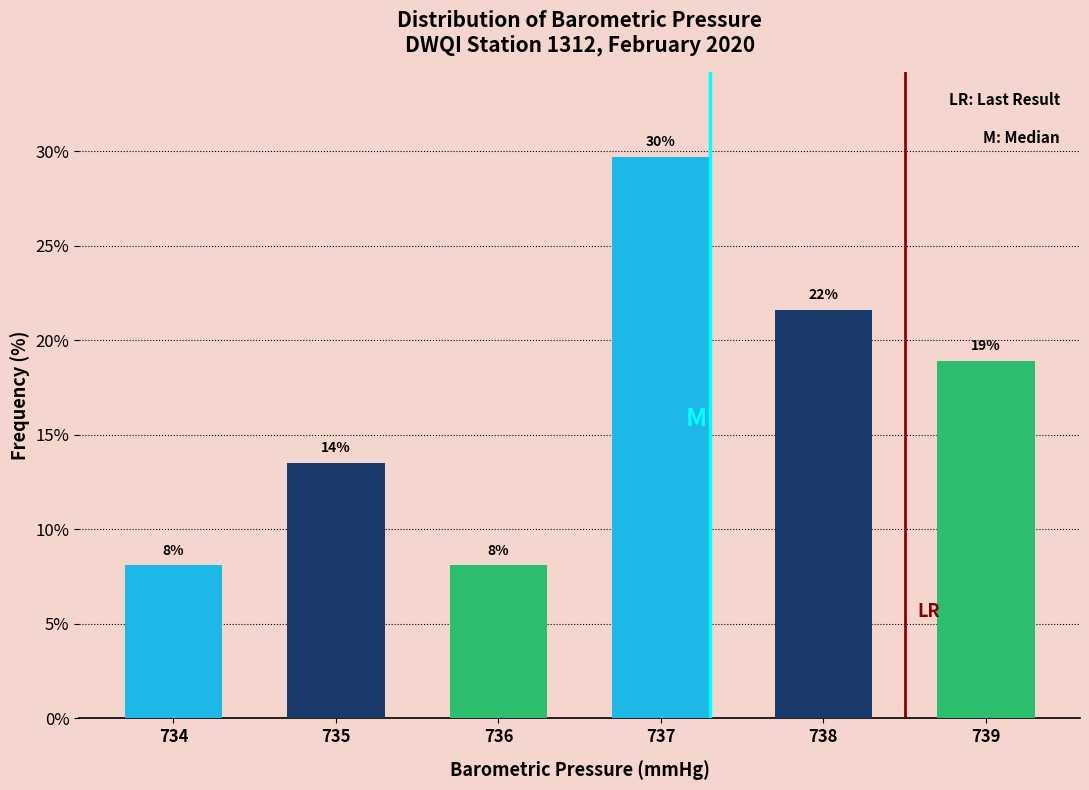

How many bars are there in total?

6